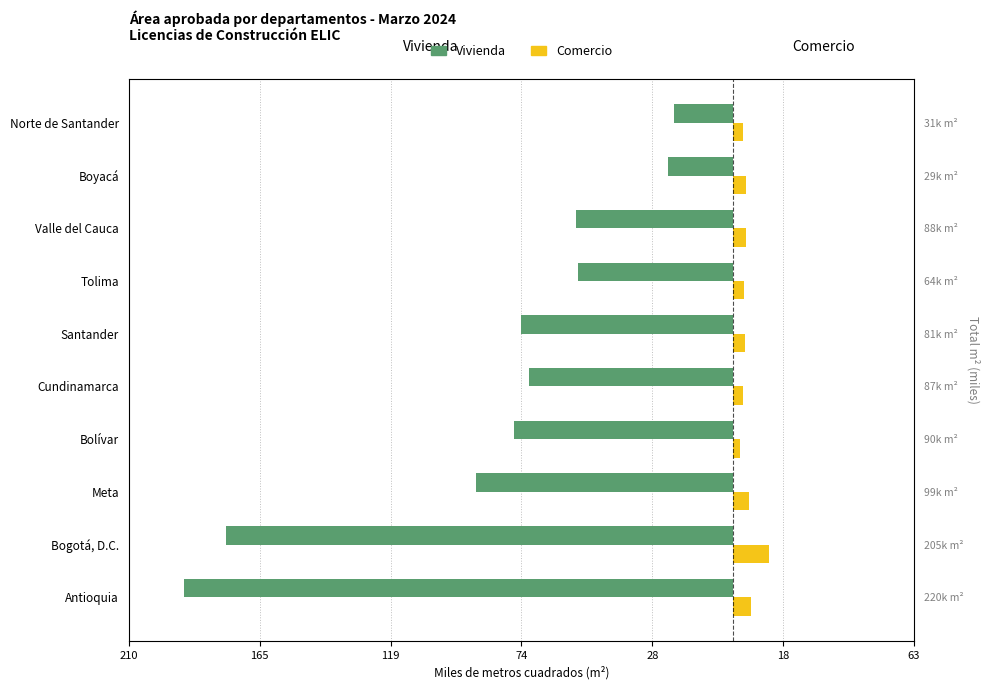

Between Meta and Tolima, which series saw the biggest shift?

Vivienda